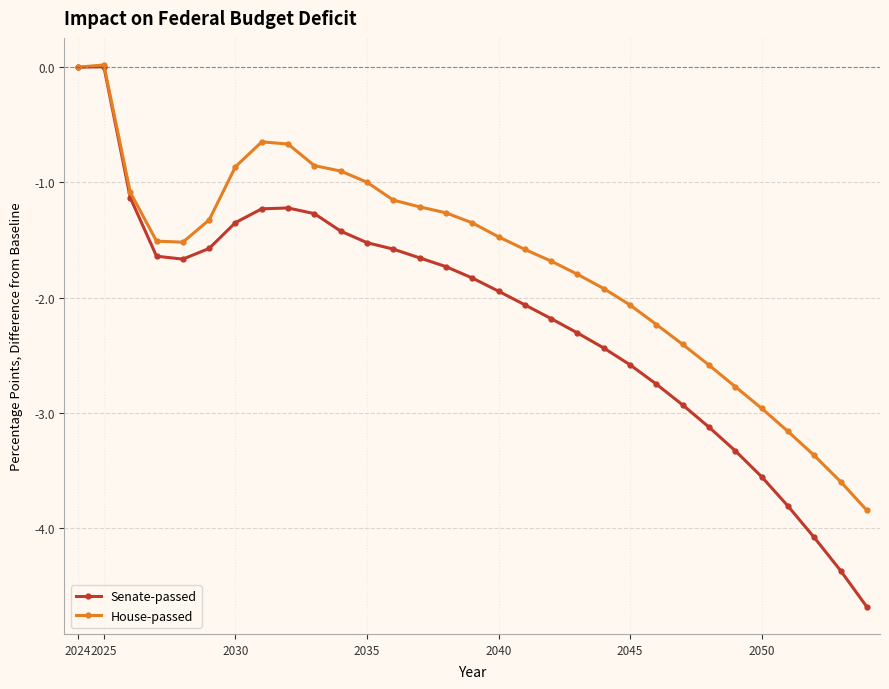

What is the minimum value shown in the chart?

-4.7